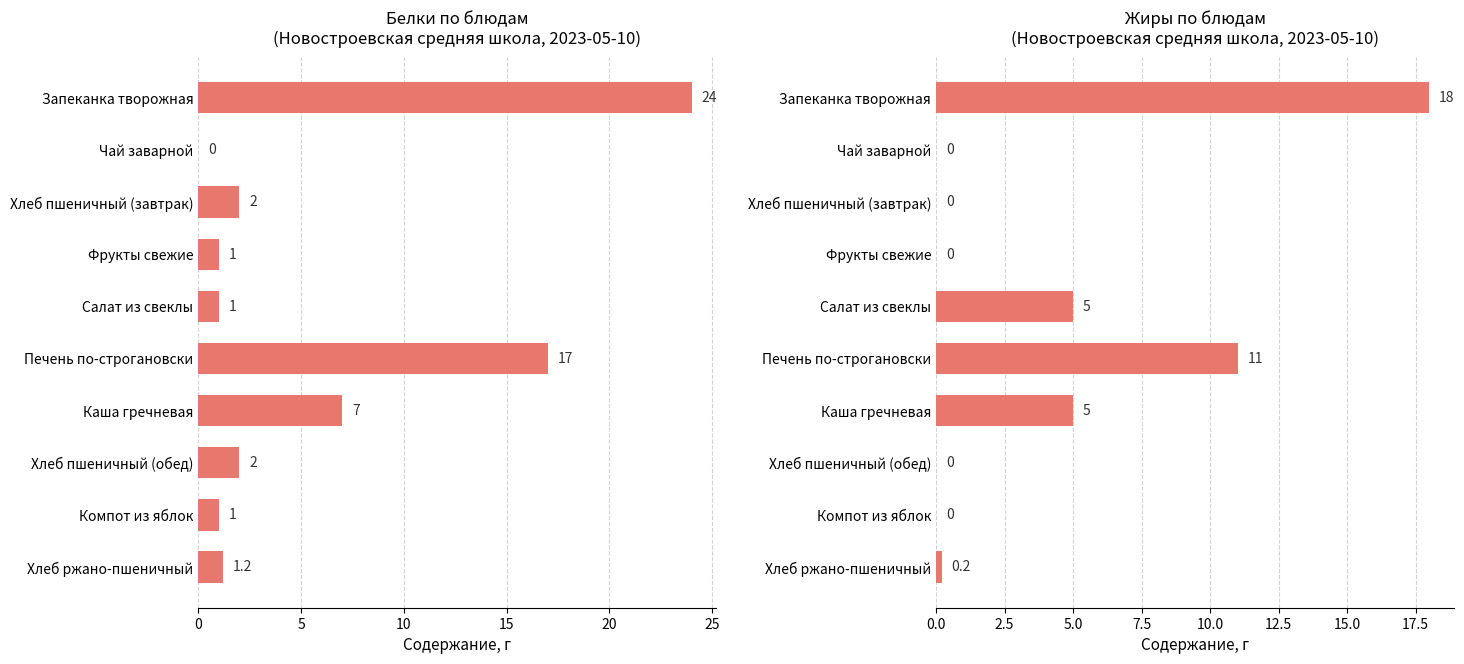

True or false: Жиры has a value of 8.7 at 30.

False